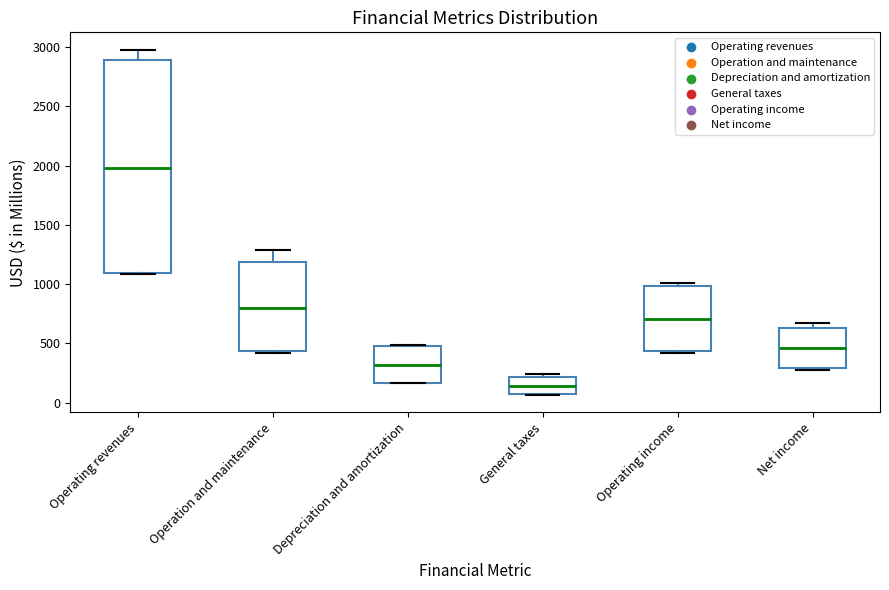

Reading left to right, transcribe this box plot: for each box, give where its median line is, the range the box spans, and where its two whiskers end, as read against the y-axis. The values are not printed on the chart, so give them approximately, as read against the axis.

Operating revenues: median 2000, box 1100 to 2900, whiskers 1100 to 3000
Operation and maintenance: median 800, box 450 to 1200, whiskers 400 to 1300
Depreciation and amortization: median 300, box 150 to 500, whiskers 150 to 500
General taxes: median 150, box 50 to 200, whiskers 50 to 250
Operating income: median 700, box 450 to 1000, whiskers 400 to 1000 (just above the box's upper edge)
Net income: median 450, box 300 to 650, whiskers 300 to 650 (just above the box's upper edge)